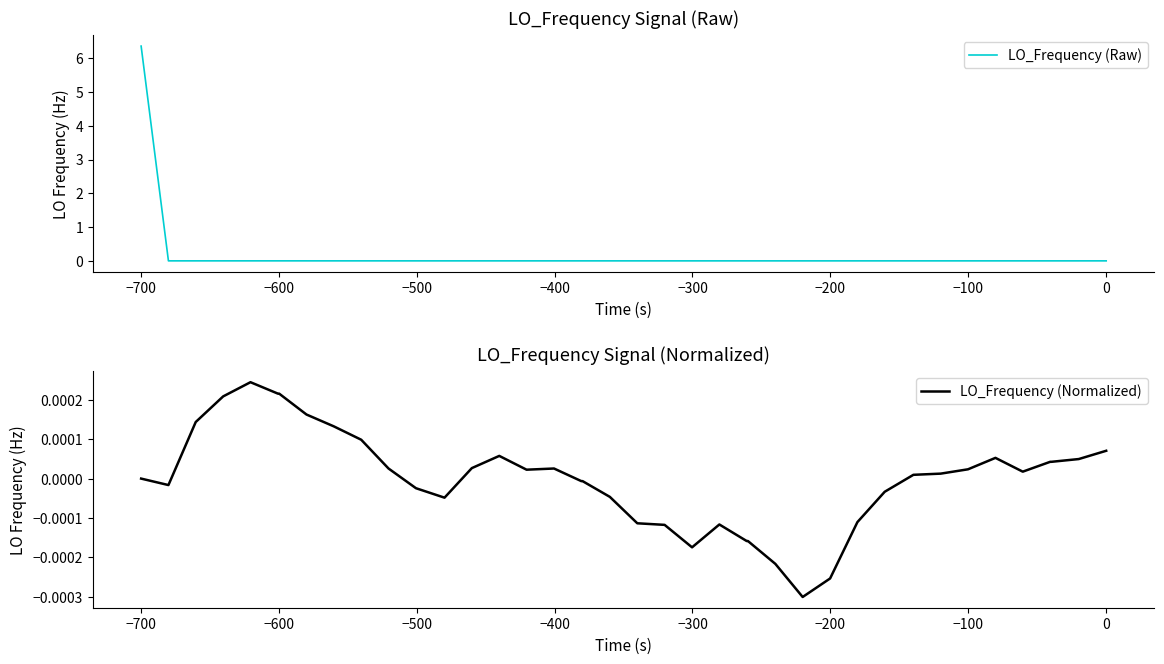

What are all the series names shown in the legend?

LO_Frequency (Raw), LO_Frequency (Normalized)